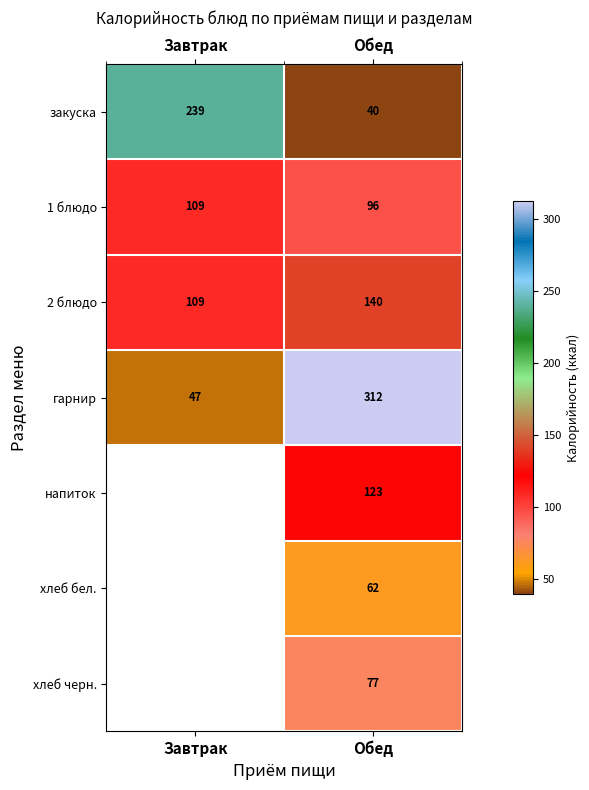

Which category has the highest value in the закуска series?

Завтрак